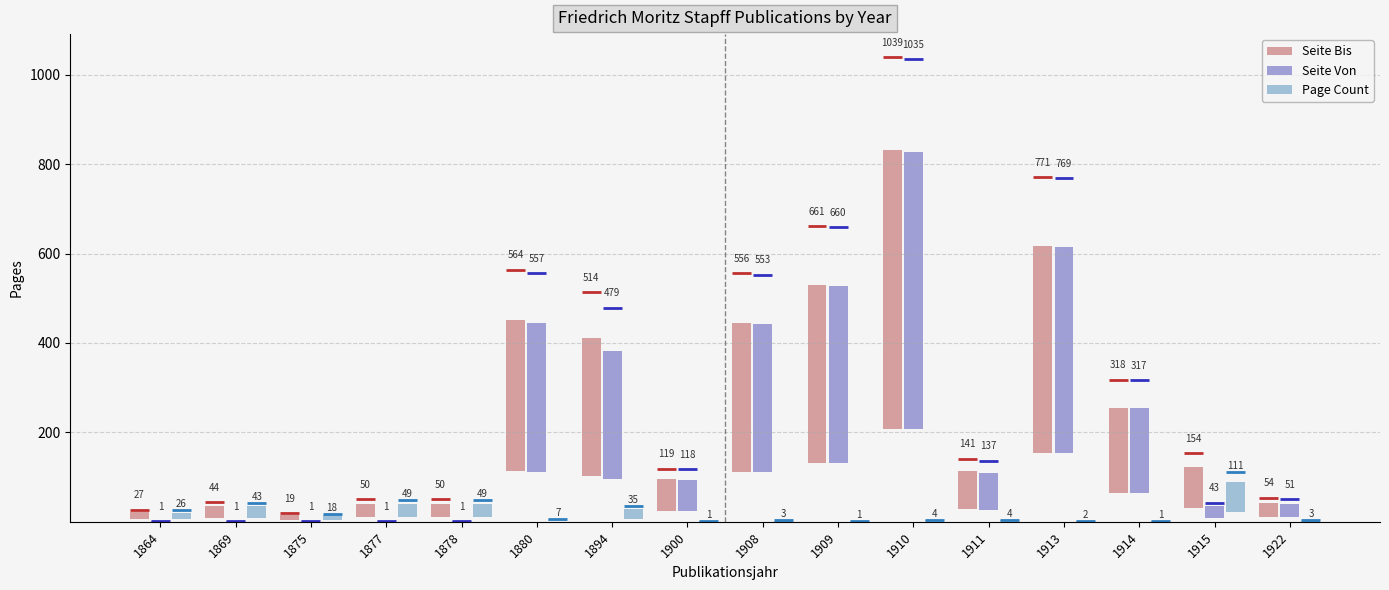

What is the value of the Seite Bis bar at the 10th from the left?

396.6